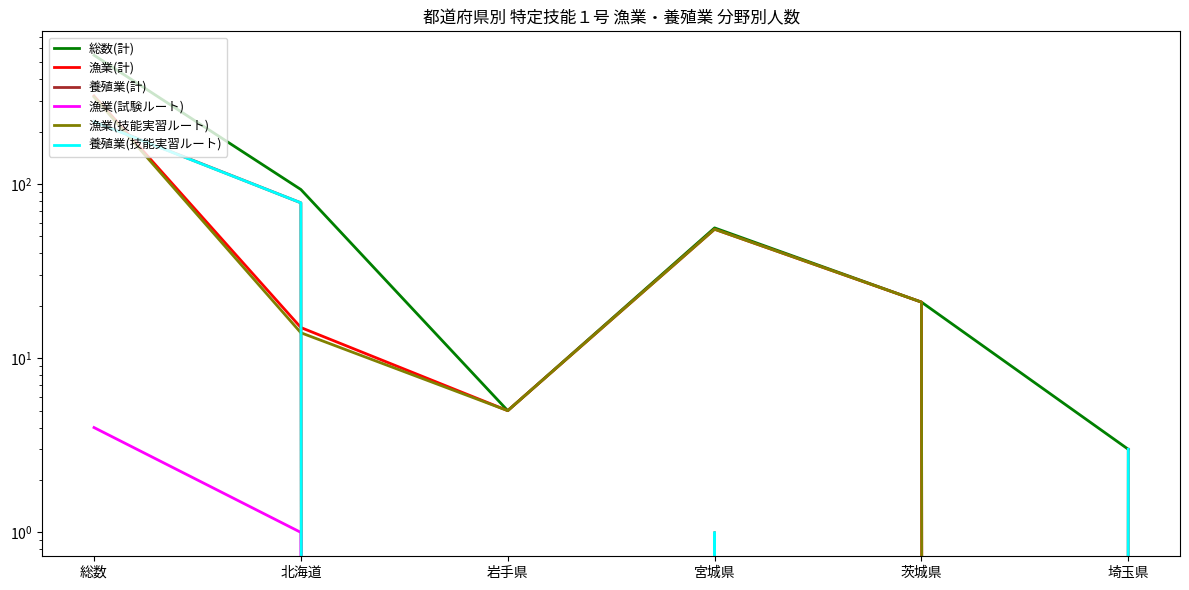

True or false: 漁業(試験ルート) and 漁業(技能実習ルート) cross at least once.

False